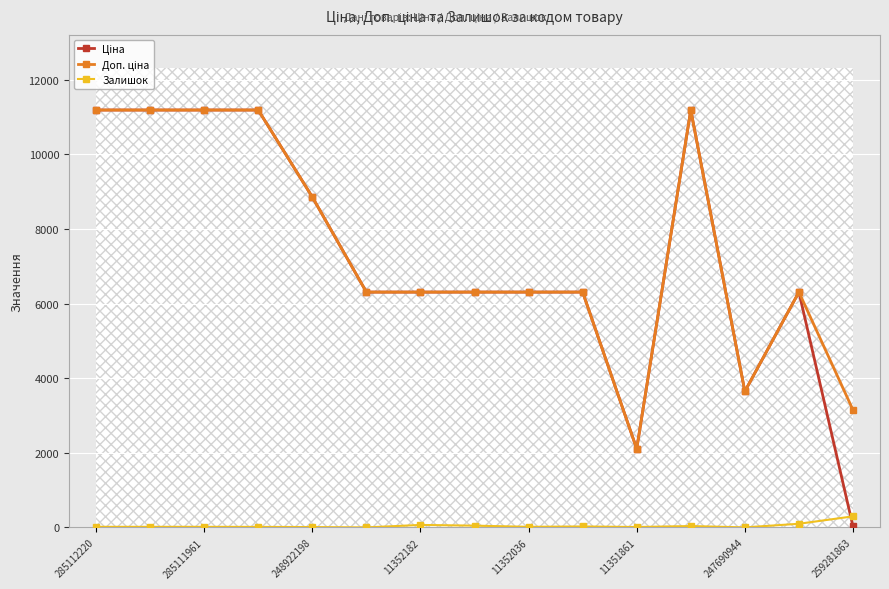

Reading right to left, transcribe all the data shown in this chart.

Ціна: 31.5	6308.8	3646.5	11188.2	2108.4	6308.8	6308.8	6308.8	6308.8	6308.8	8856.7	11188.2	11188.2	11188.2	11188.2
Доп. ціна: 3151.0	6308.8	3646.5	11188.2	2108.0	6308.8	6308.8	6308.8	6308.8	6308.8	8856.7	11188.2	11188.2	11188.2	11188.2
Залишок: 298.0	99.0	2.0	38.0	12.0	27.0	17.0	49.0	68.0	2.0	11.0	15.0	17.0	17.0	17.0